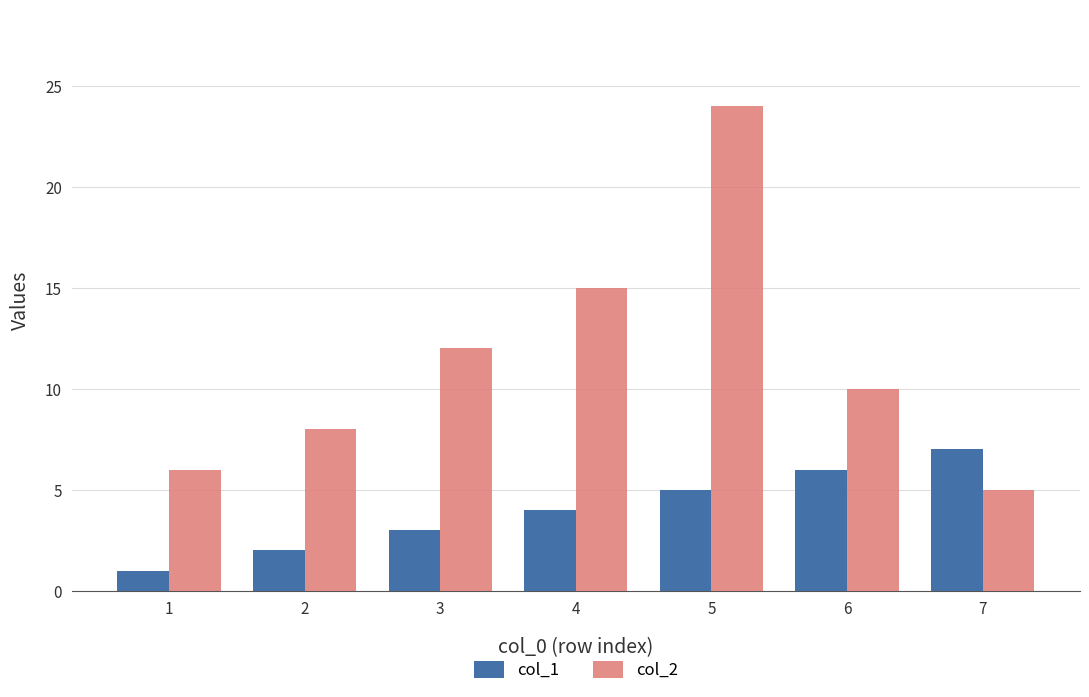

Is it true that col_1 equals 12 at 7?

False